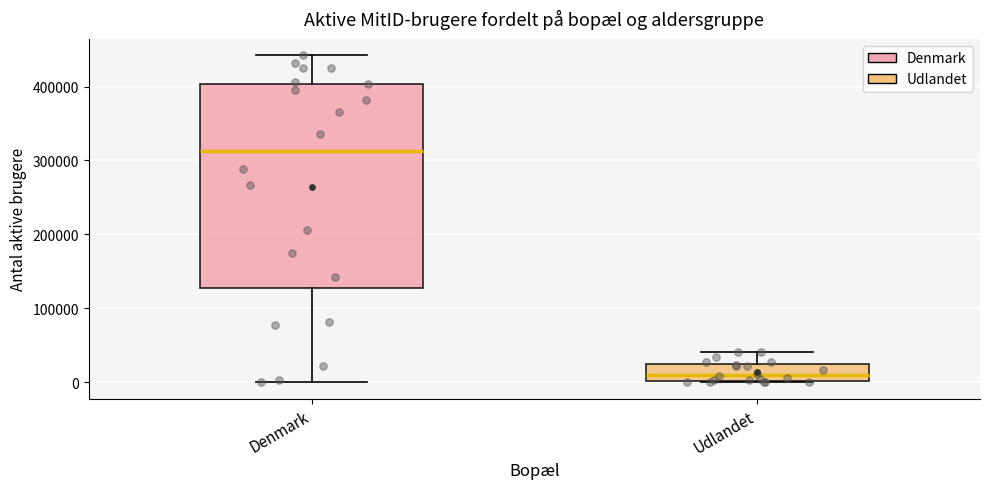

Which box's median line is the lowest?

Udlandet